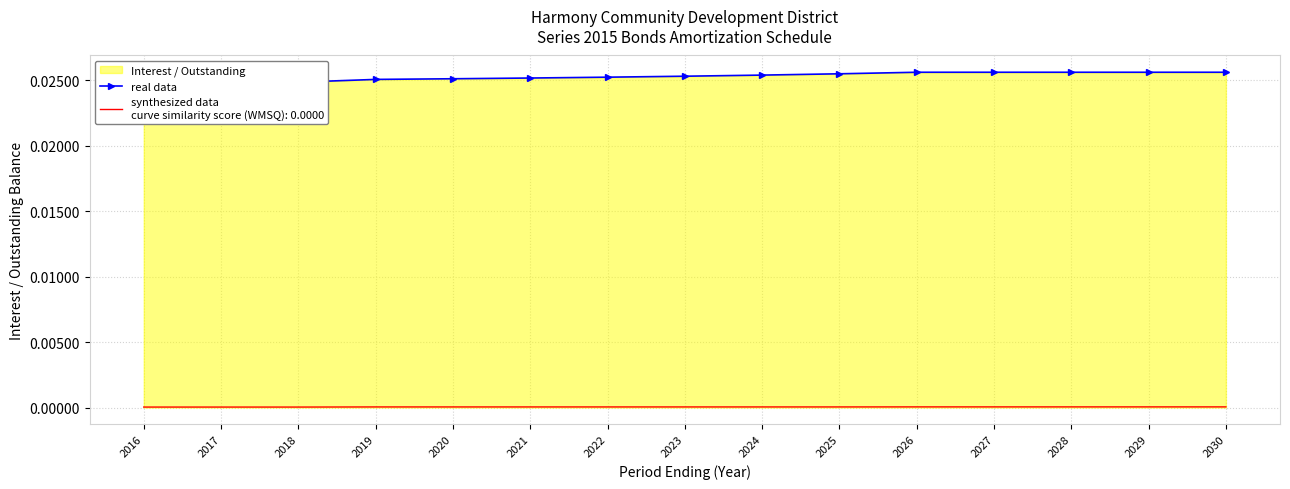

Between 2028 and 2020, which is larger?

2028